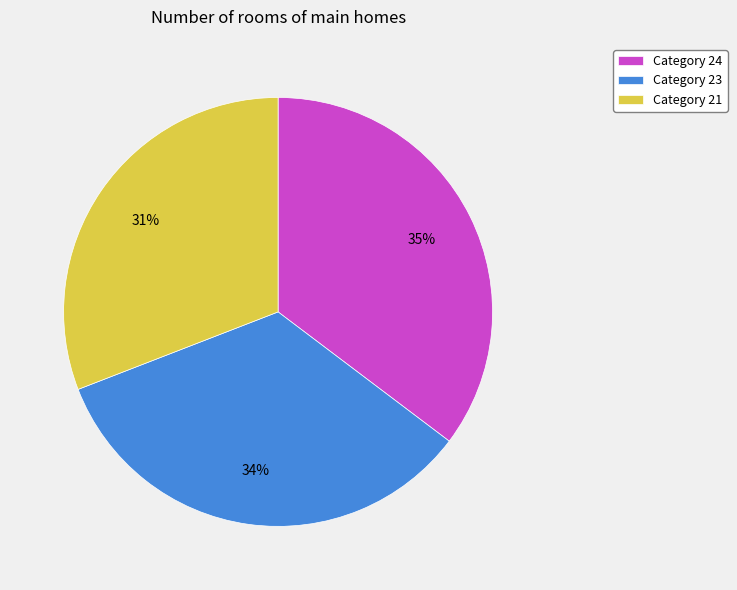

The Category 21 slice represents 38% of the pie. True or false?

False